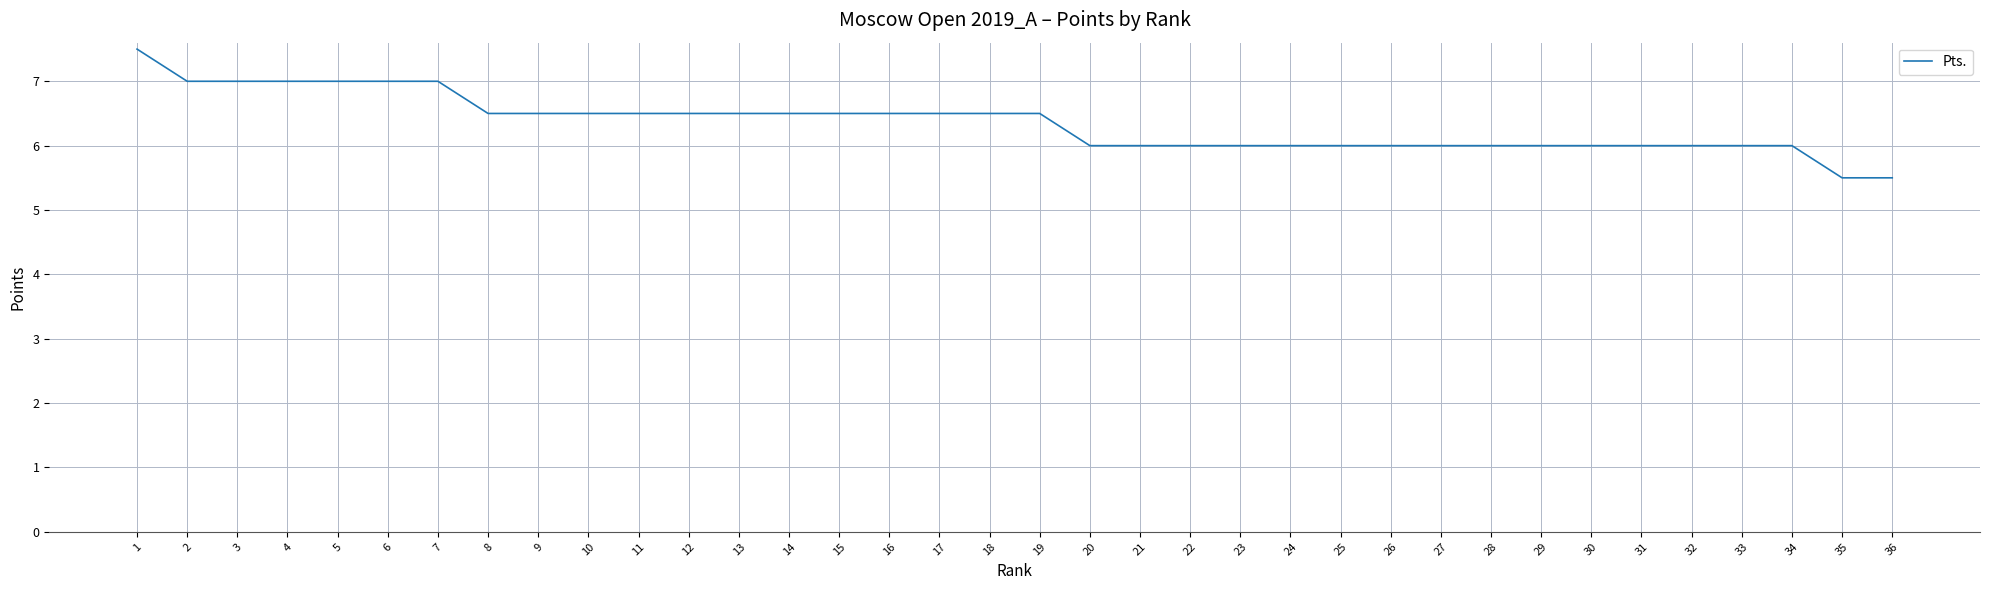

The chart shows a value of 7.0 at 5. True or false?

True